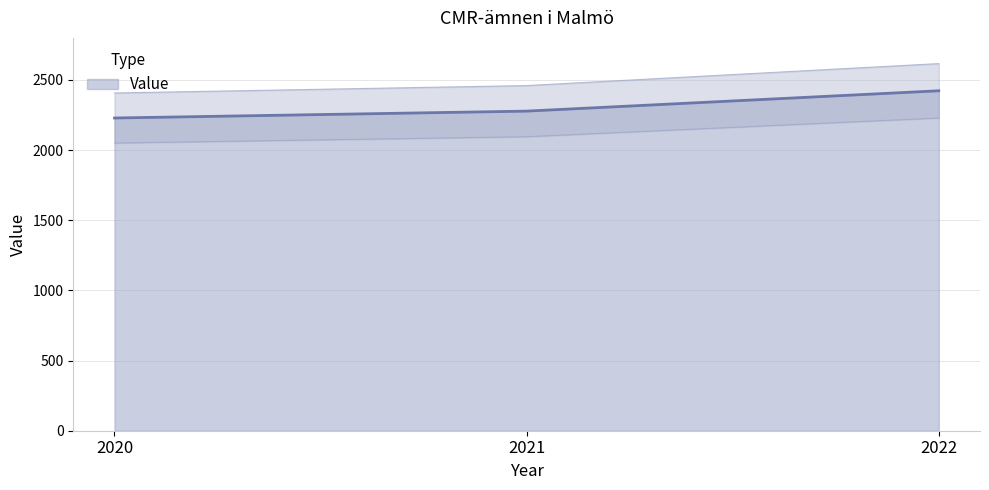

Which has a higher value, 2020 or 2022?

2022